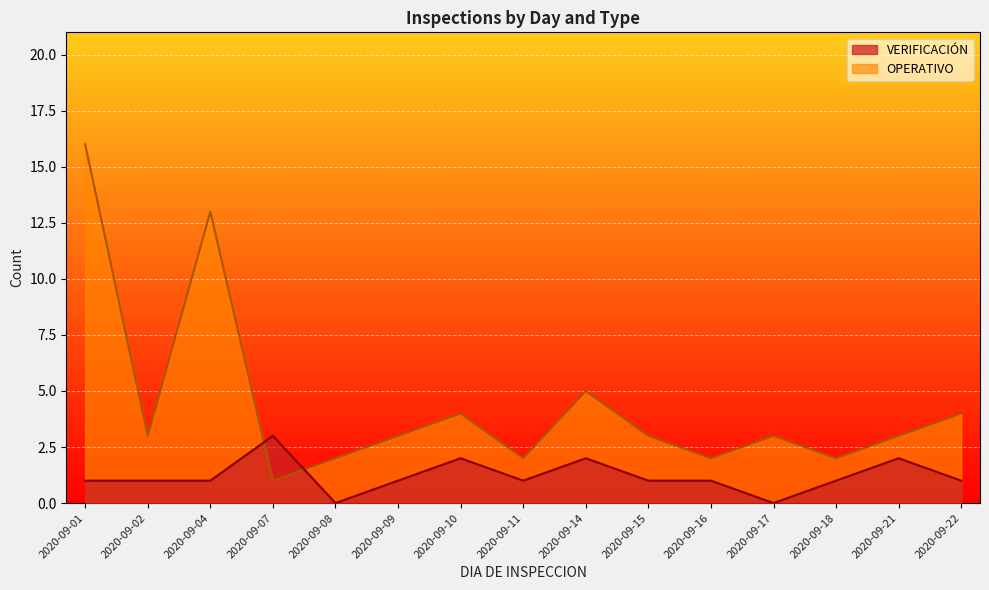

How many interior local valleys does the VERIFICACIÓN series have?

3